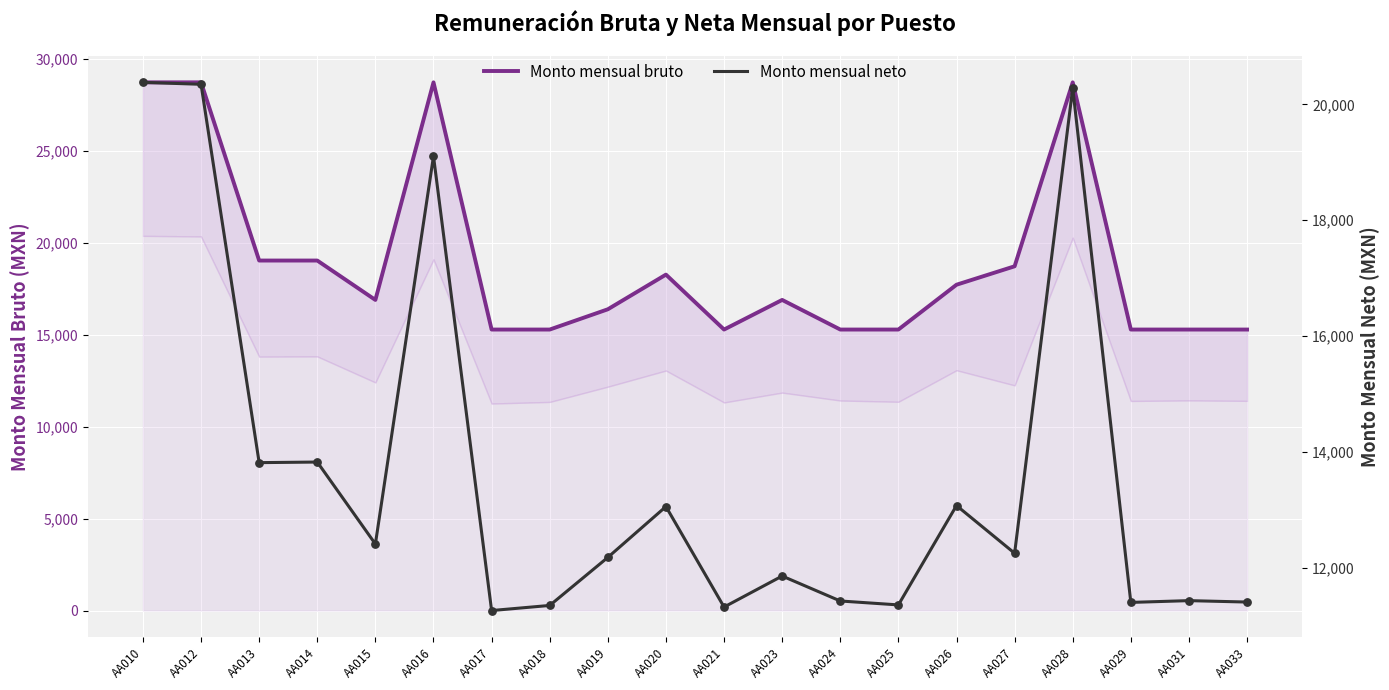

Is the value of Monto mensual neto at AA013 greater than the value of Monto mensual bruto at AA028?

No